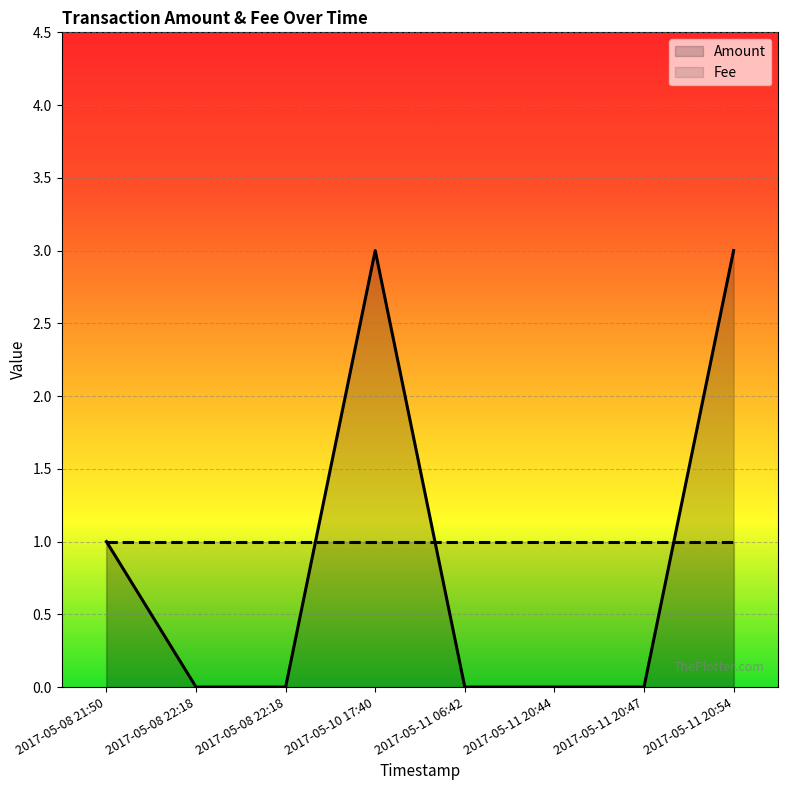

What is the value of the Amount point at the 4th from the left?

3